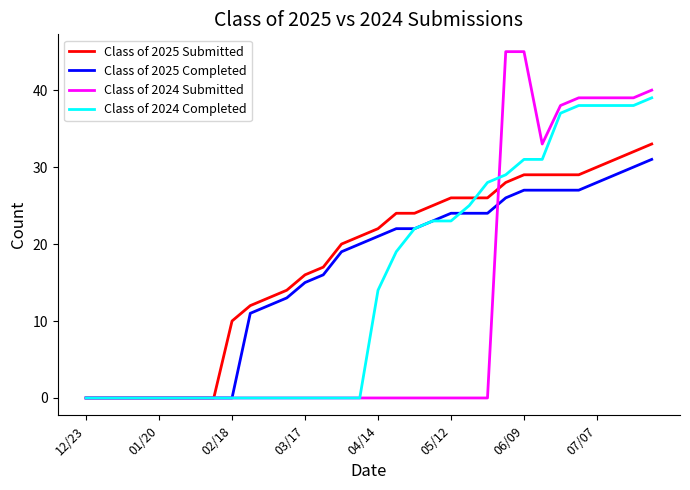

Which series has the widest spread of values?

Class of 2024 Submitted